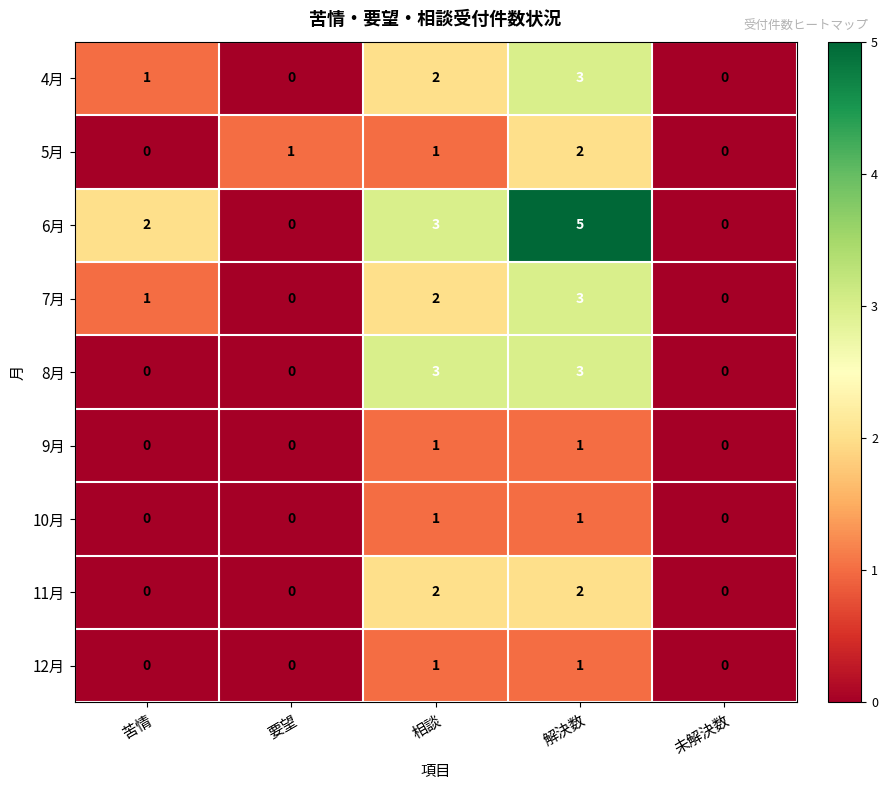

Count the number of categories in the chart.

5